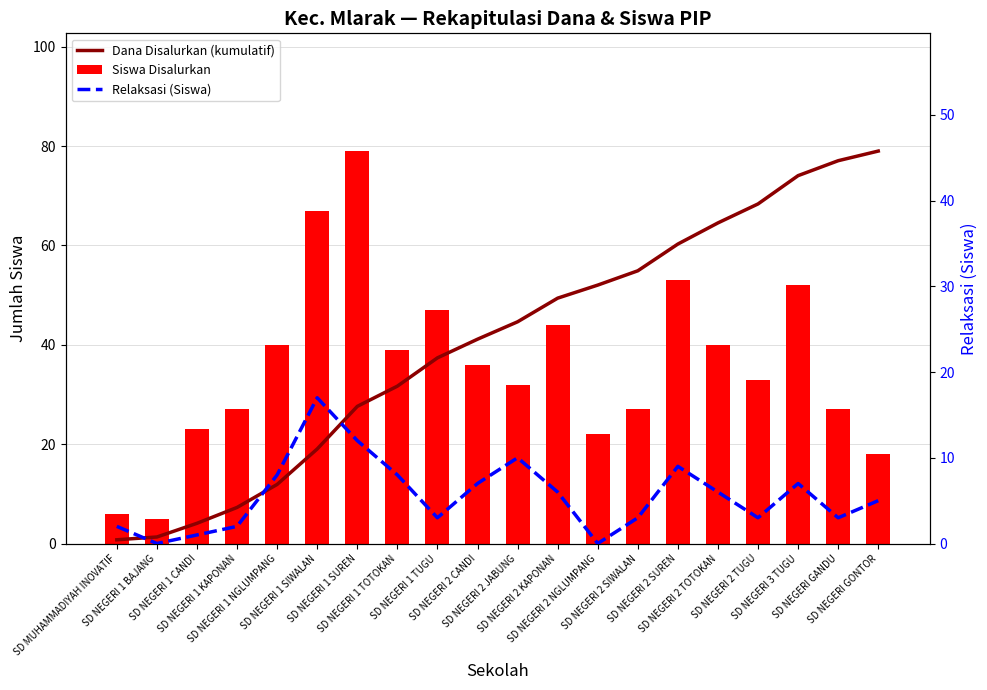

How many groups of bars are there?

20